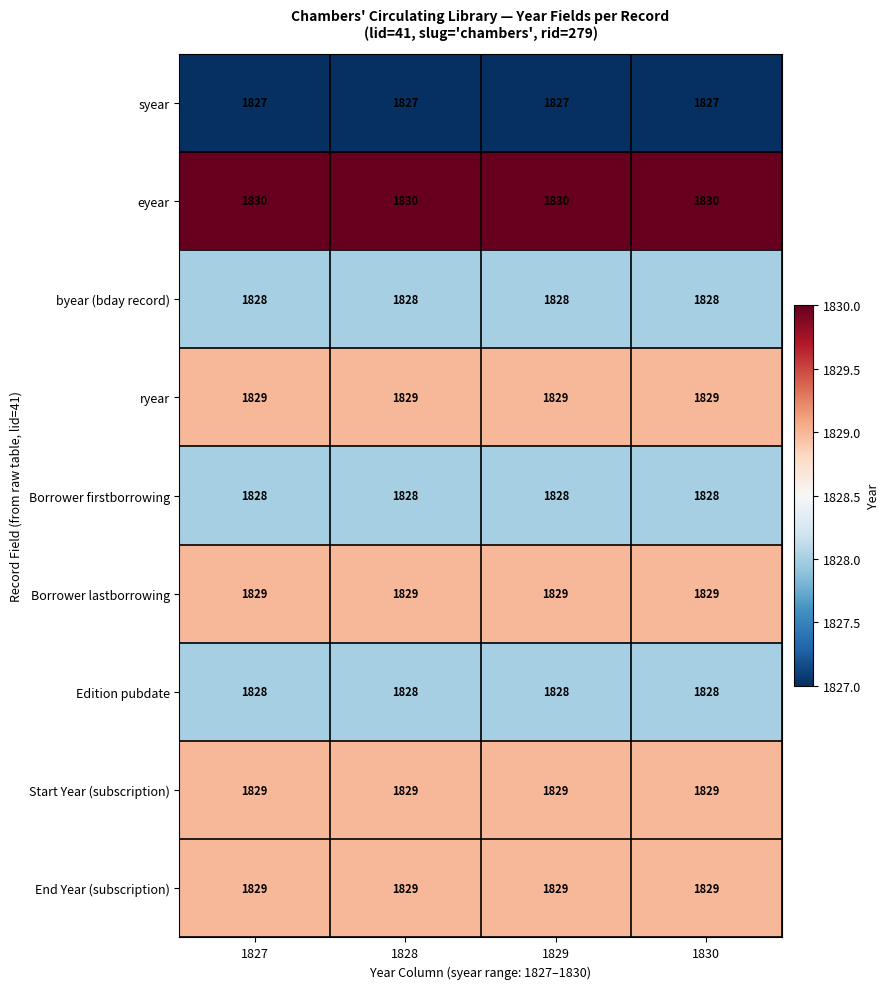

What is the approximate value of Borrower lastborrowing at 1828?

1829